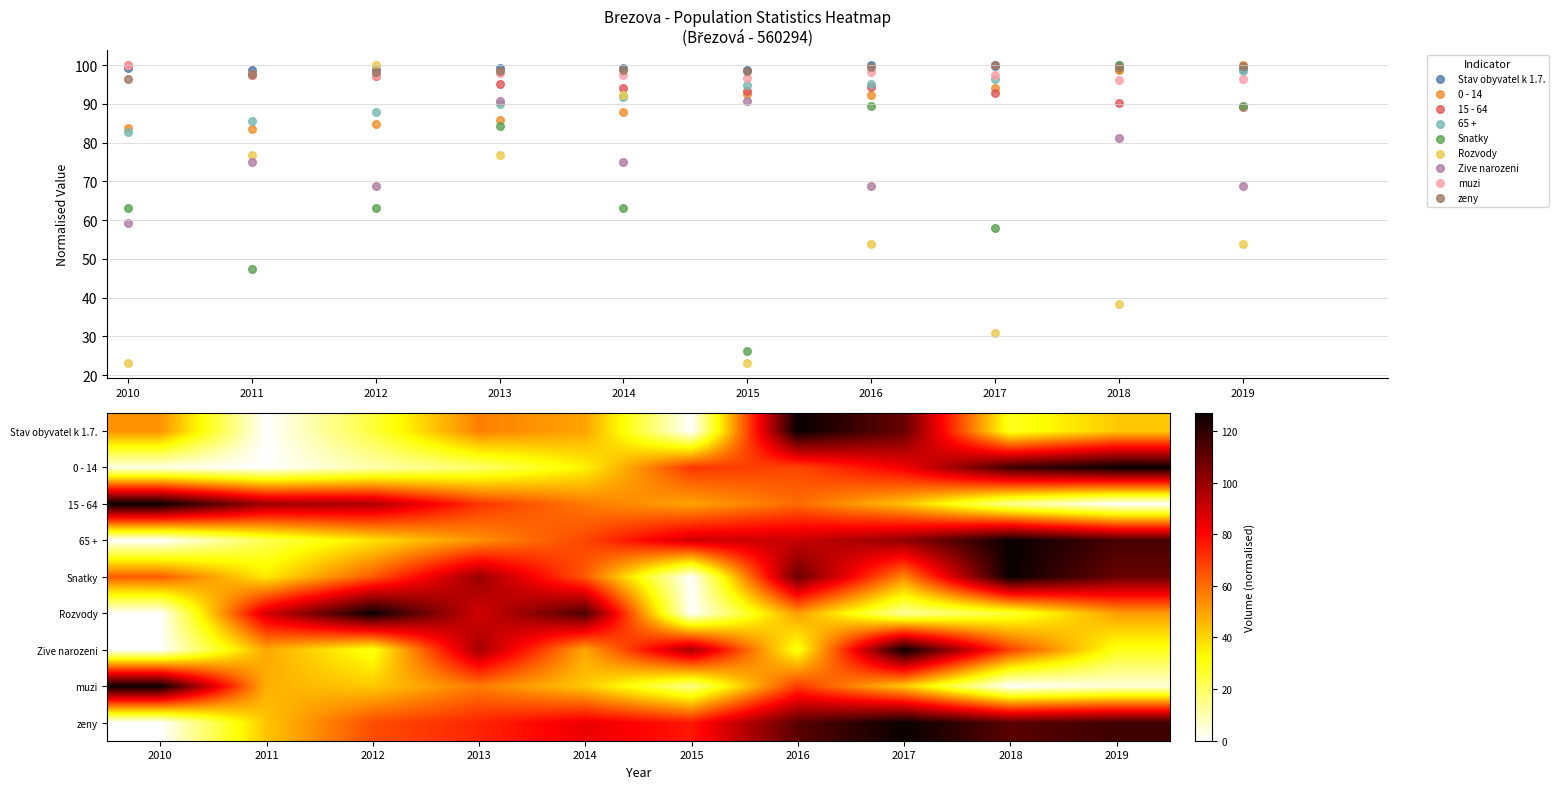

At which label does zeny first exceed 98?

2012